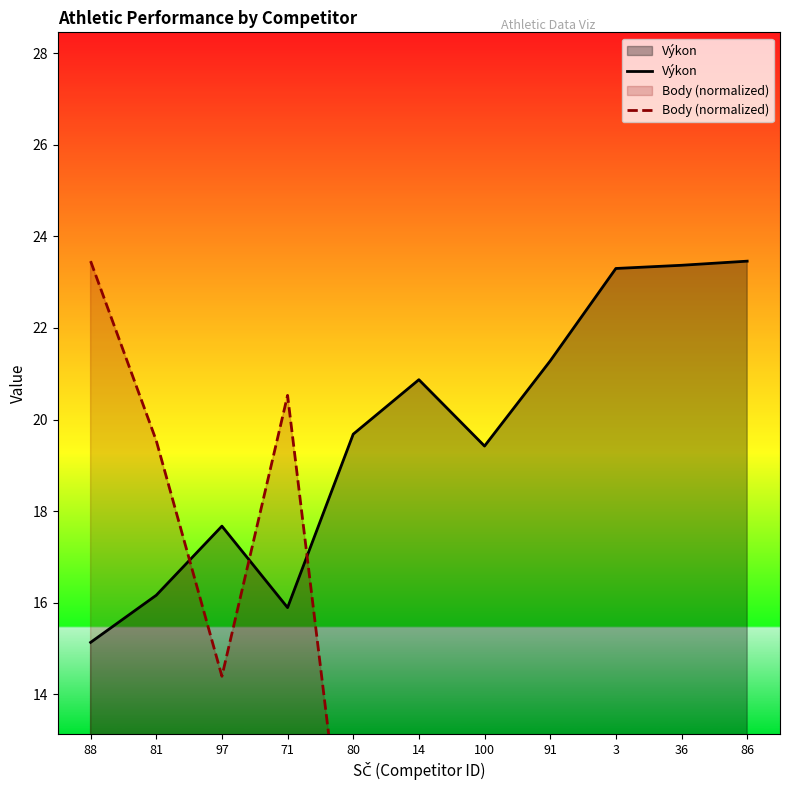

What is the minimum value shown in the chart?

2.7